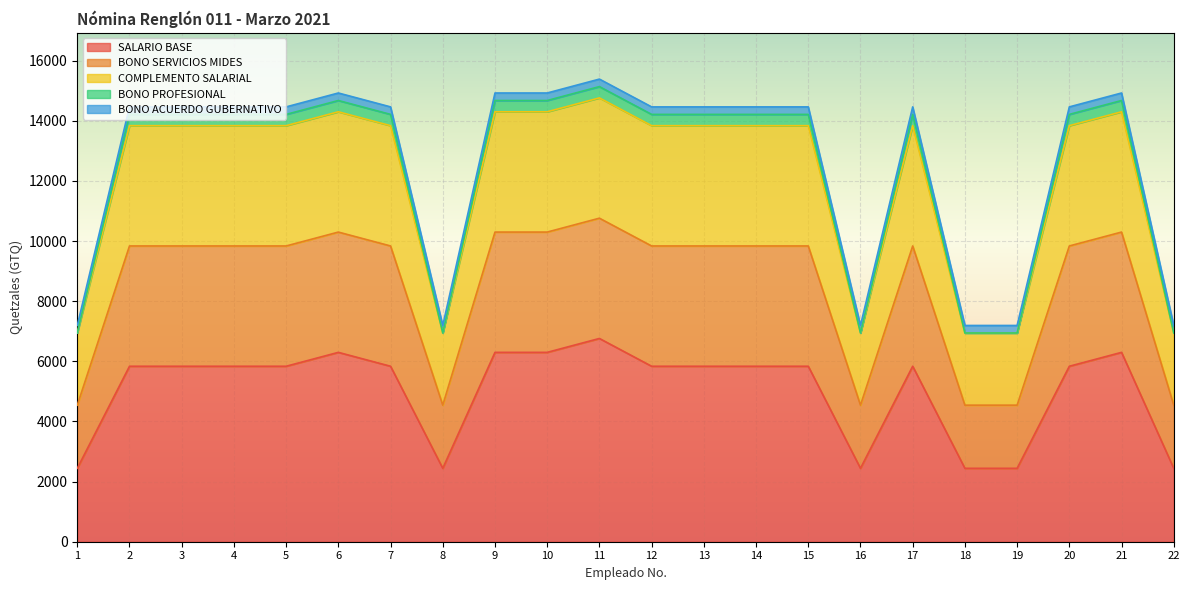

In SALARIO BASE, how many points are higher than both neighbors (excluding endpoints)?

4